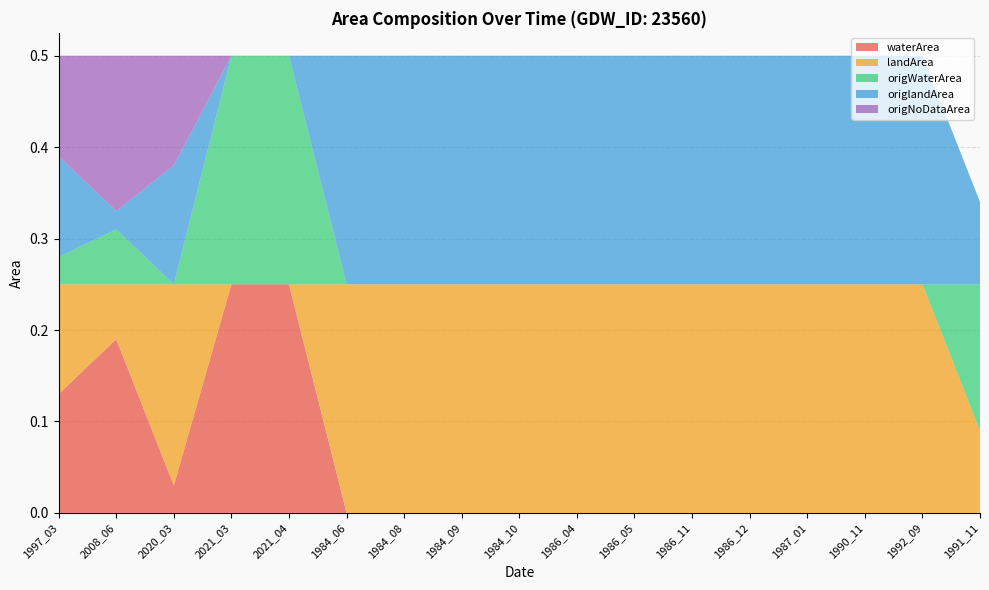

Reading left to right, transcribe all the data shown in this chart.

waterArea: 0.1	0.2	0.0	0.2	0.2	0.0	0.0	0.0	0.0	0.0	0.0	0.0	0.0	0.0	0.0	0.0	0.0
landArea: 0.1	0.1	0.2	0.0	0.0	0.2	0.2	0.2	0.2	0.2	0.2	0.2	0.2	0.2	0.2	0.2	0.1
origWaterArea: 0.0	0.1	0.0	0.2	0.2	0.0	0.0	0.0	0.0	0.0	0.0	0.0	0.0	0.0	0.0	0.0	0.2
origlandArea: 0.1	0.0	0.1	0.0	0.0	0.2	0.2	0.2	0.2	0.2	0.2	0.2	0.2	0.2	0.2	0.2	0.1
origNoDataArea: 0.1	0.2	0.1	0.0	0.0	0.0	0.0	0.0	0.0	0.0	0.0	0.0	0.0	0.0	0.0	0.0	0.0